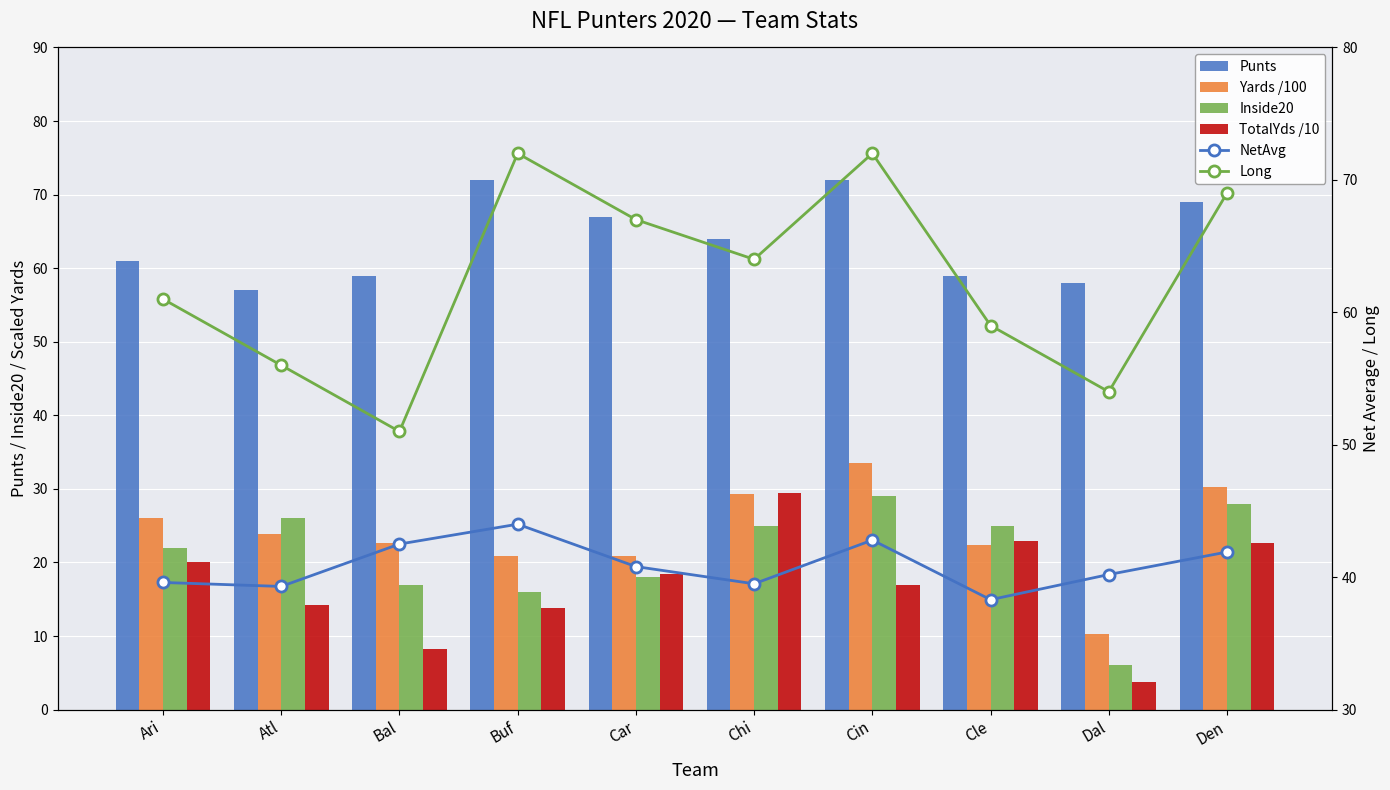

Is the value of Inside20 at Cle greater than the value of TotalYds /10 at Cle?

Yes